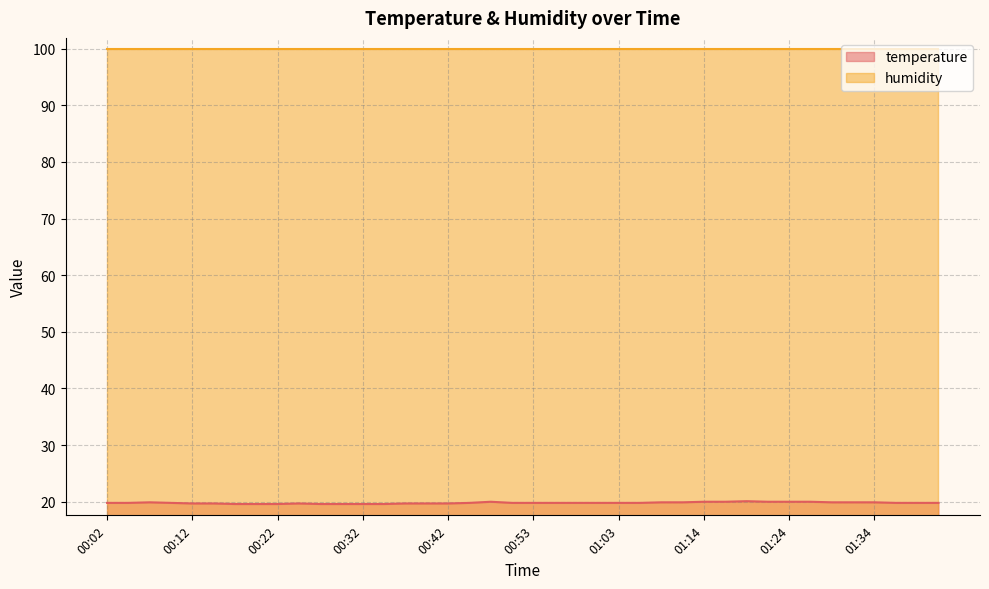

List the series in order of their peak value, lowest first.

temperature, humidity